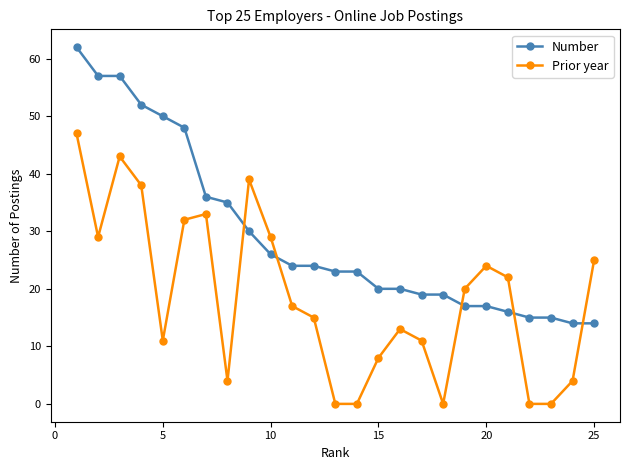

Rank the series by their average value, from highest to lowest.

Number, Prior year